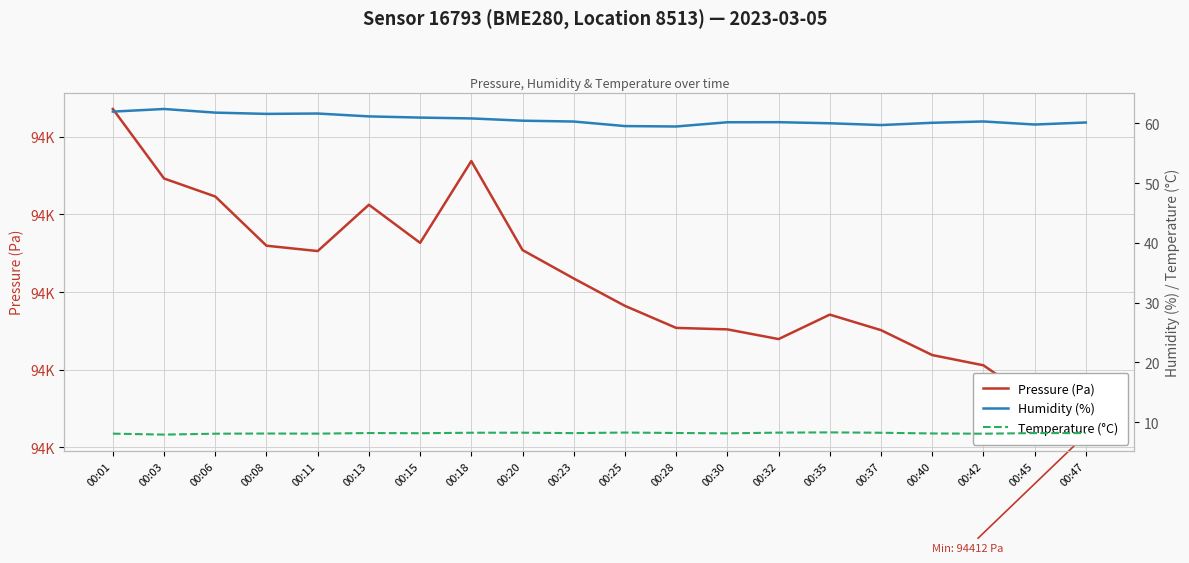

What is the total value across all series at 00:45?

94484.0